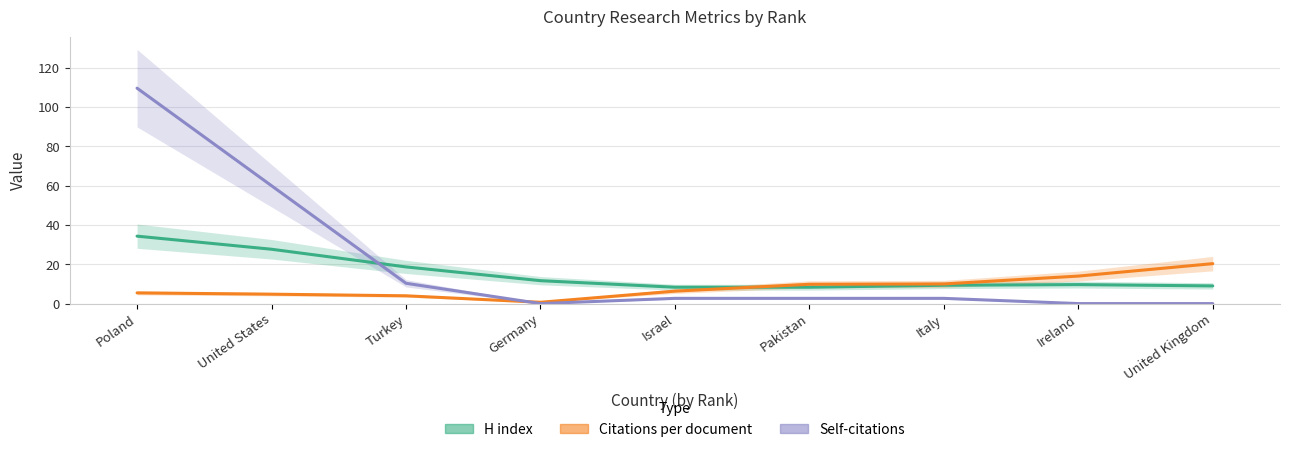

What is the difference between the second highest and second lowest values in the Citations per document series?

10.0